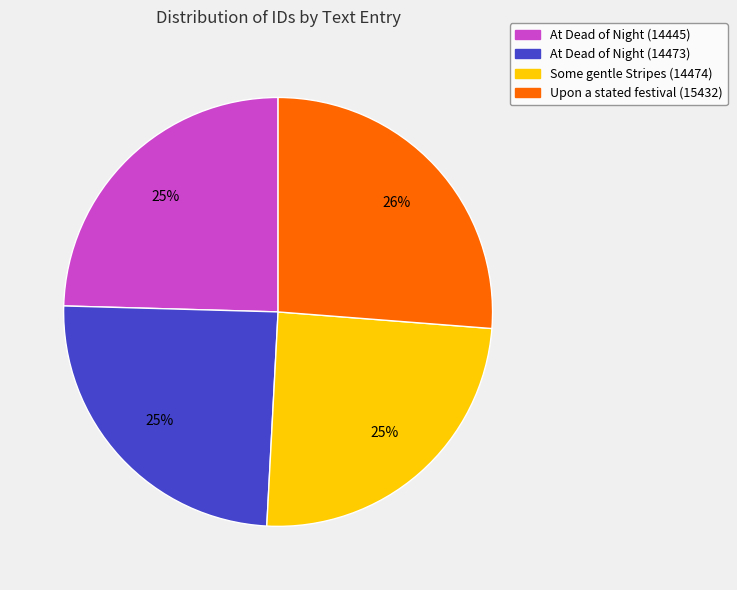

To the nearest percent, what is the average slice percentage?

25%